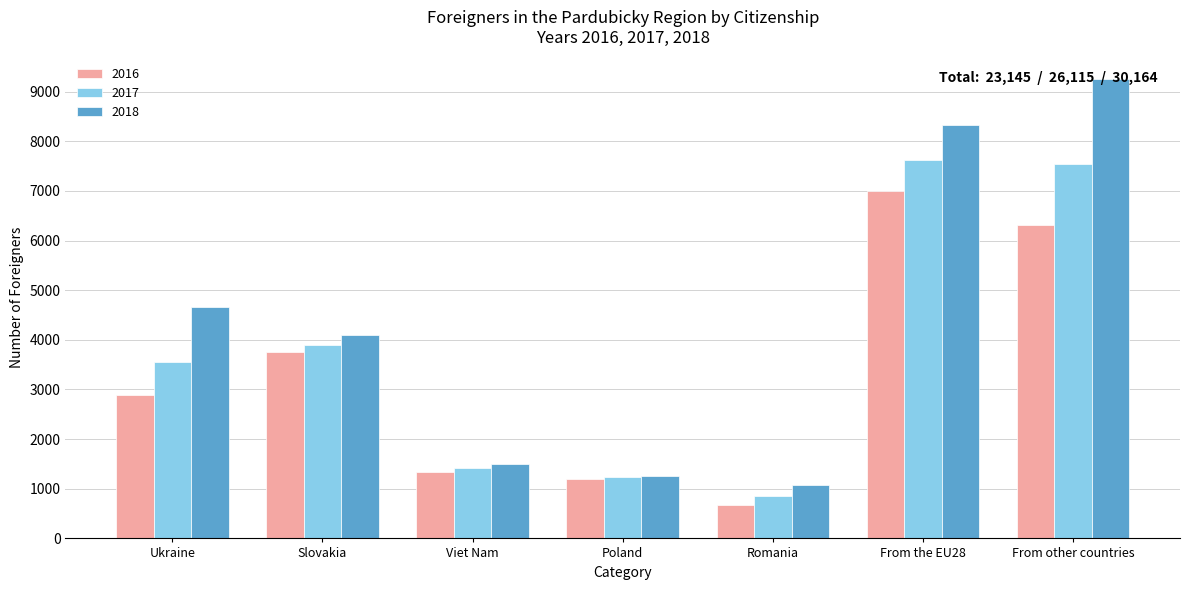

What is the label of the 3rd bar from the left?

Viet Nam